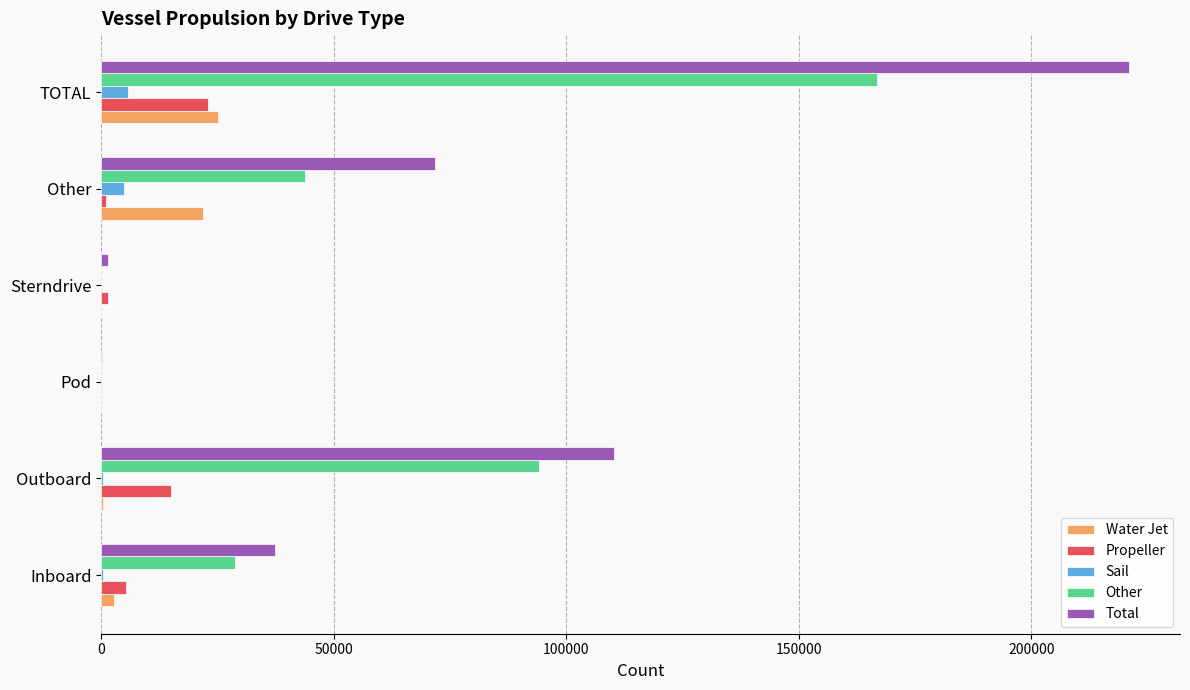

Is it true that Other equals 26051 at Outboard?

False